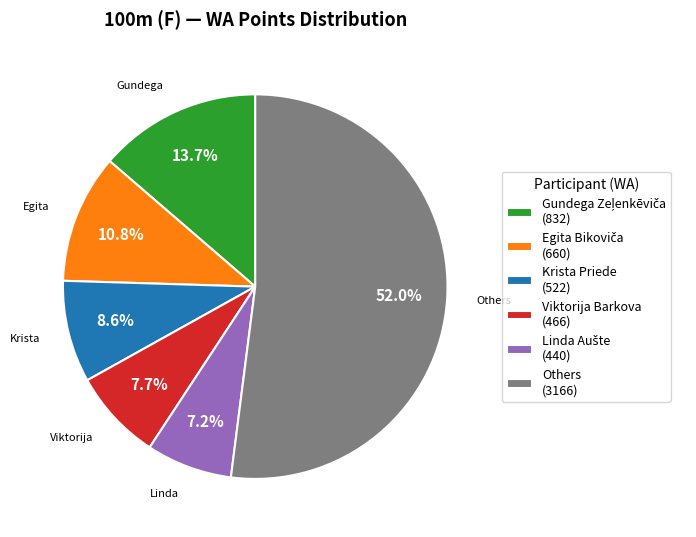

What is the largest slice in the pie chart?

Others (3166)